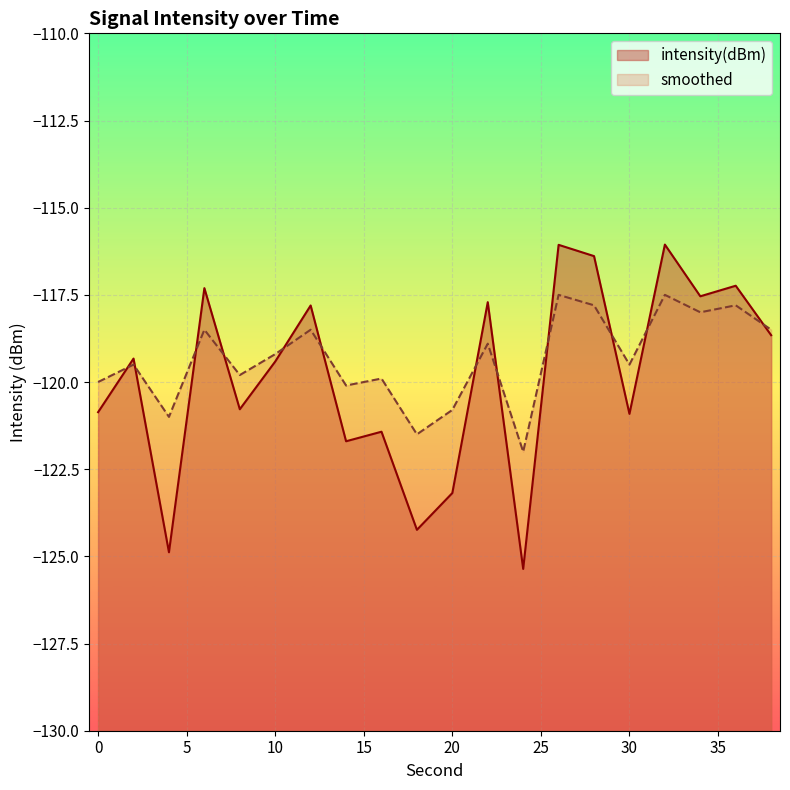

After their last crossing, which series has the higher values: intensity(dBm) or smoothed?

smoothed